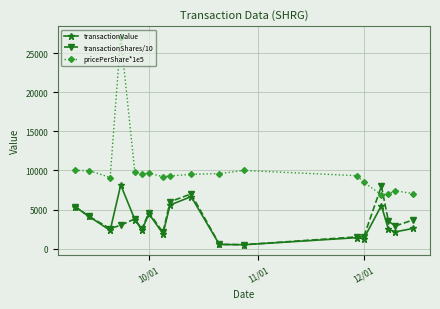

Which series has the largest total across all categories?

pricePerShare*1e5